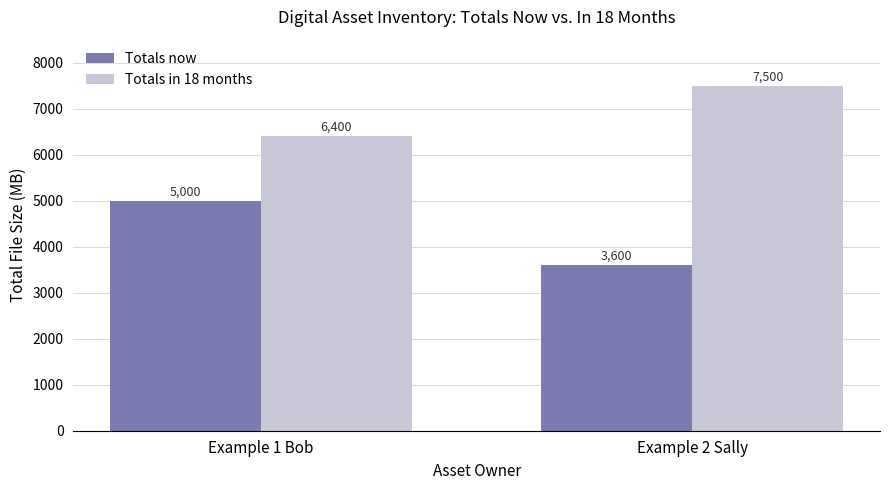

How many values in the Totals now series are below 5000?

1